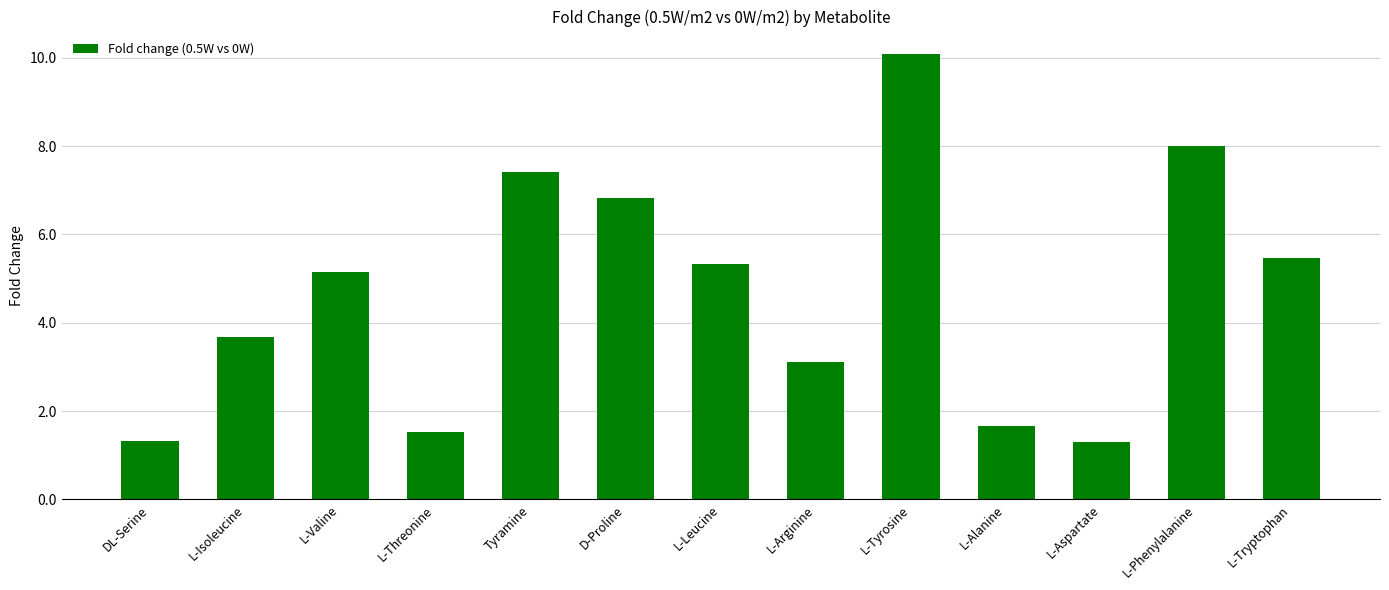

What is the difference between the second highest and minimum values?

6.7